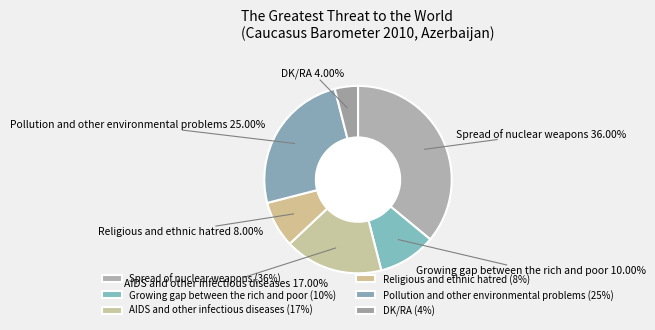

To the nearest percent, what percentage of the pie is DK/RA?

4%